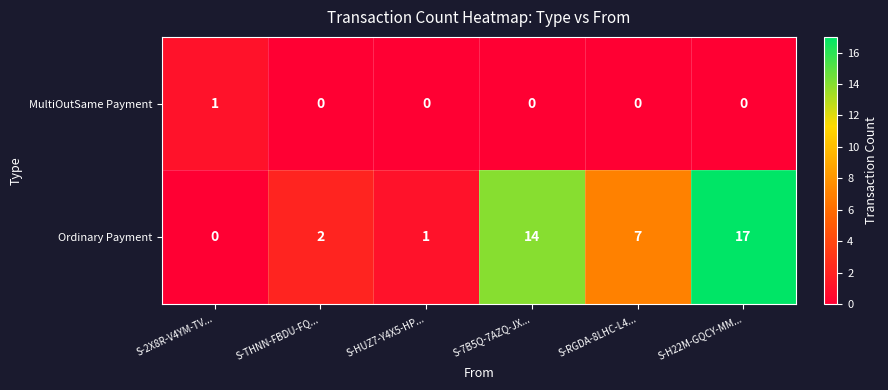

Which series has the largest range (max minus min)?

Ordinary Payment